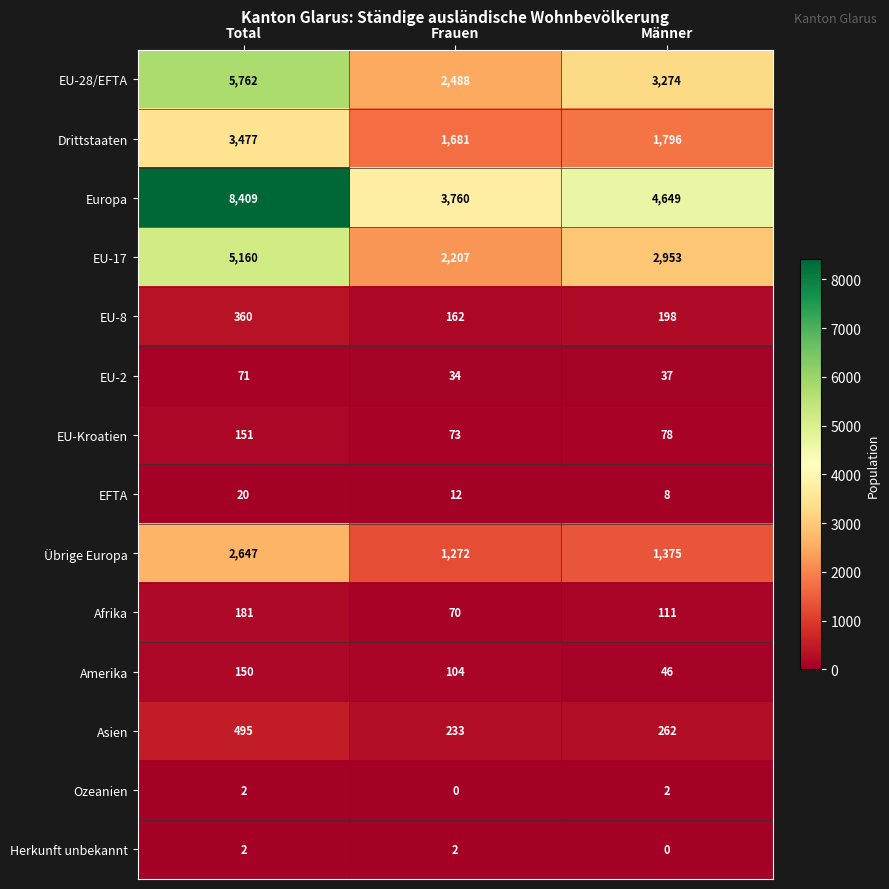

What is the average value of the Übrige Europa series?

1765